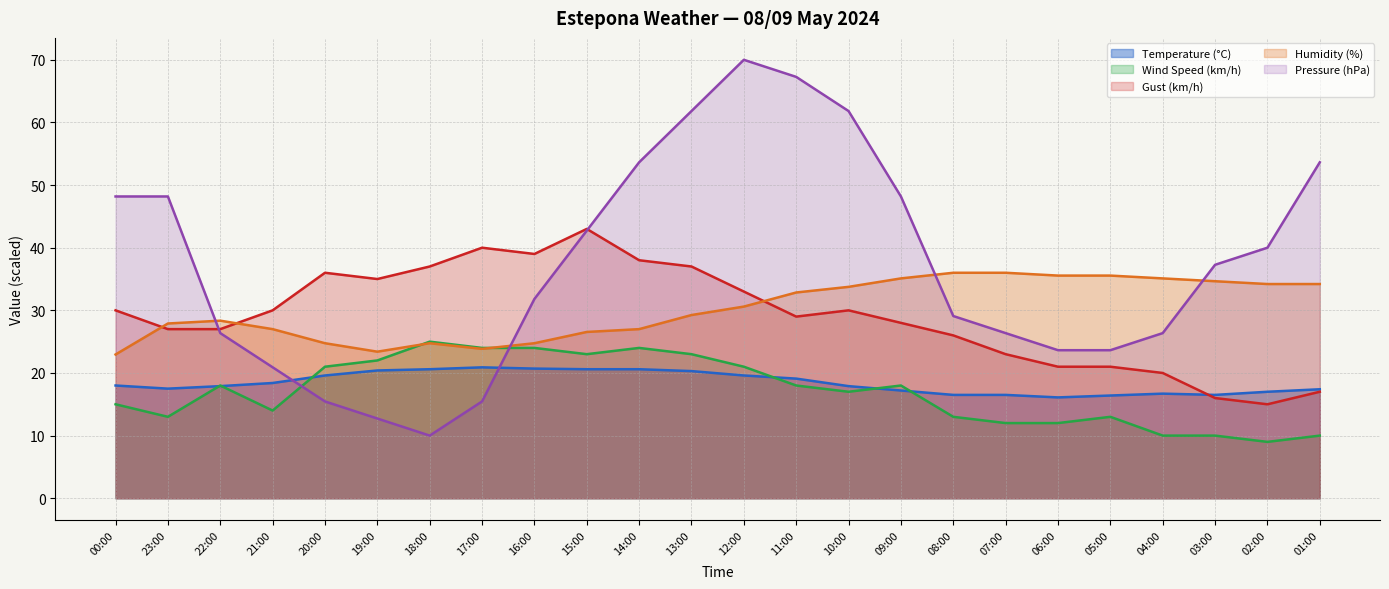

Does the chart display data point markers on the line(s)?

No